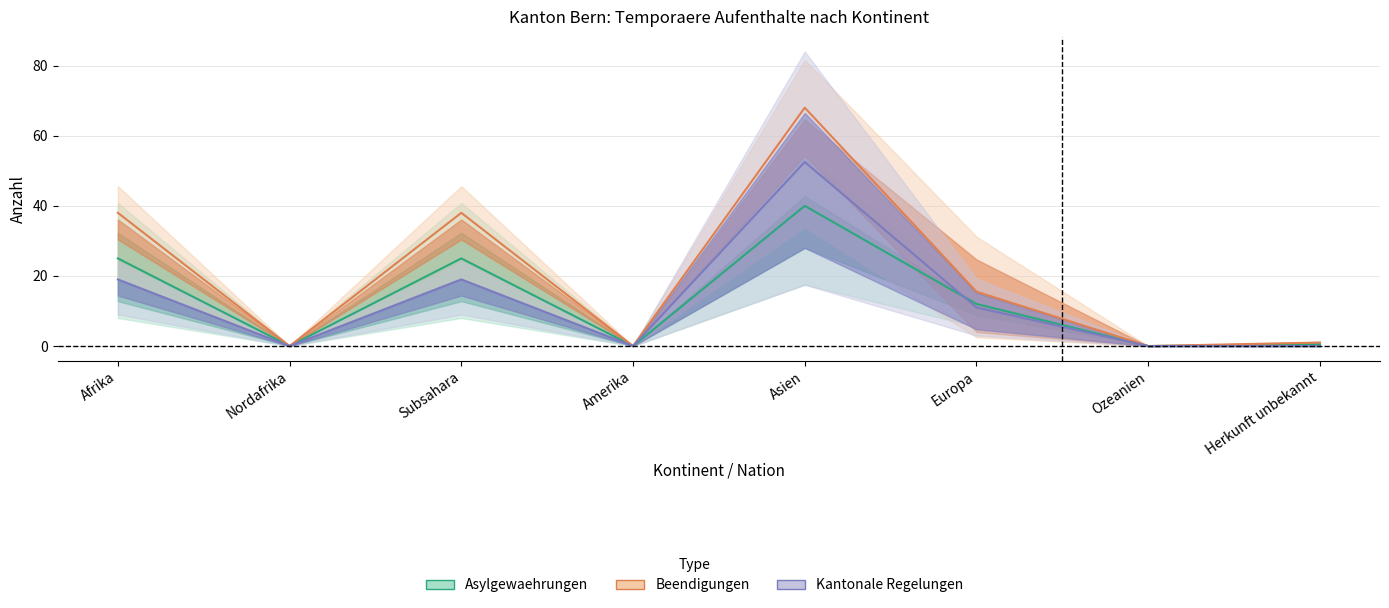

Which label corresponds to the largest value in the chart?

Asien